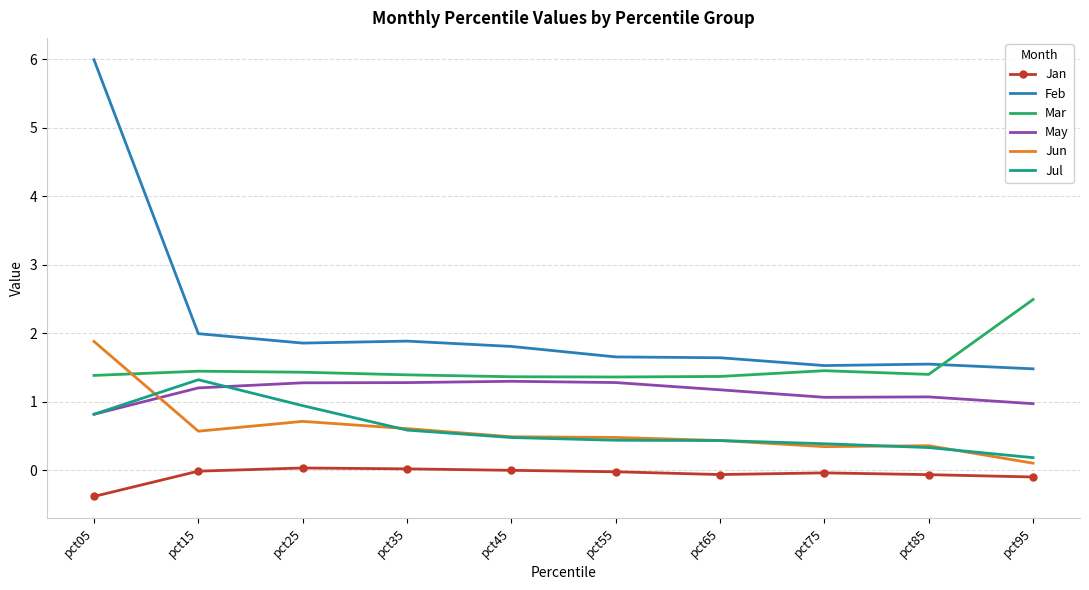

At which label is Jul closest to 0?

pct95